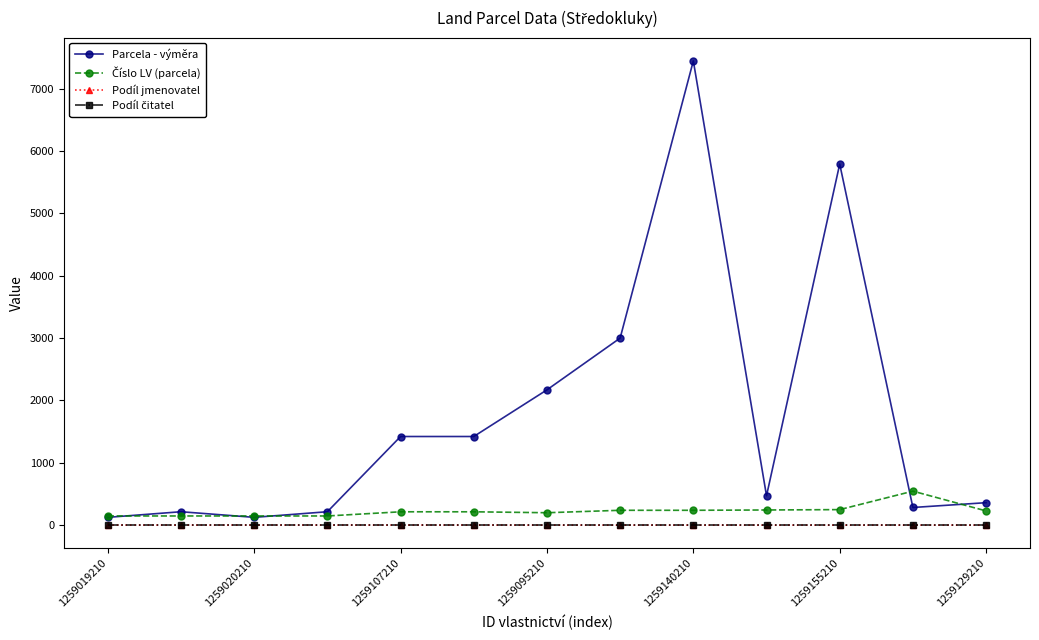

Which series has the widest spread of values?

Parcela - výměra